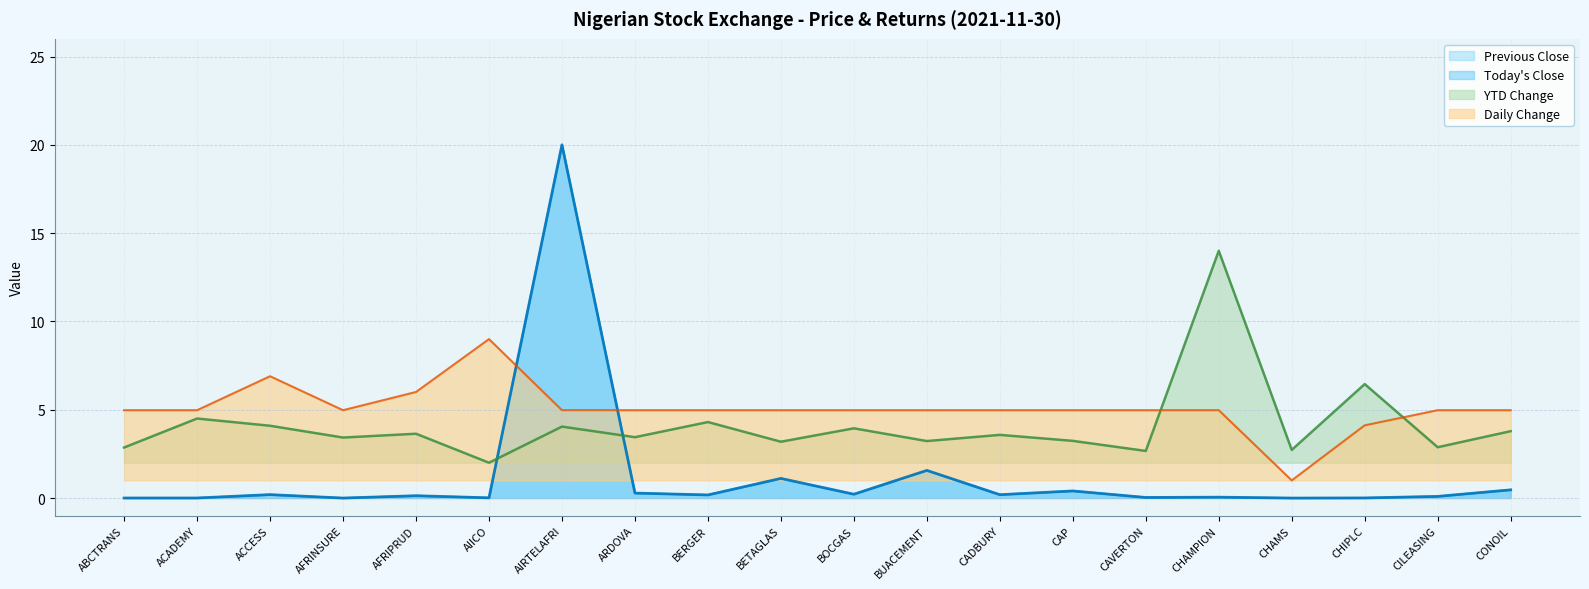

What is the average value of the Daily Change series?

5.1